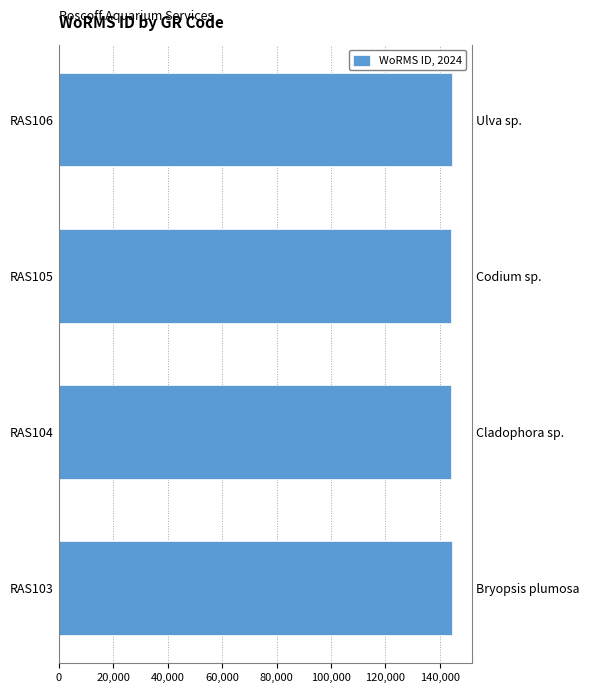

What position from the left is 60,000?

4